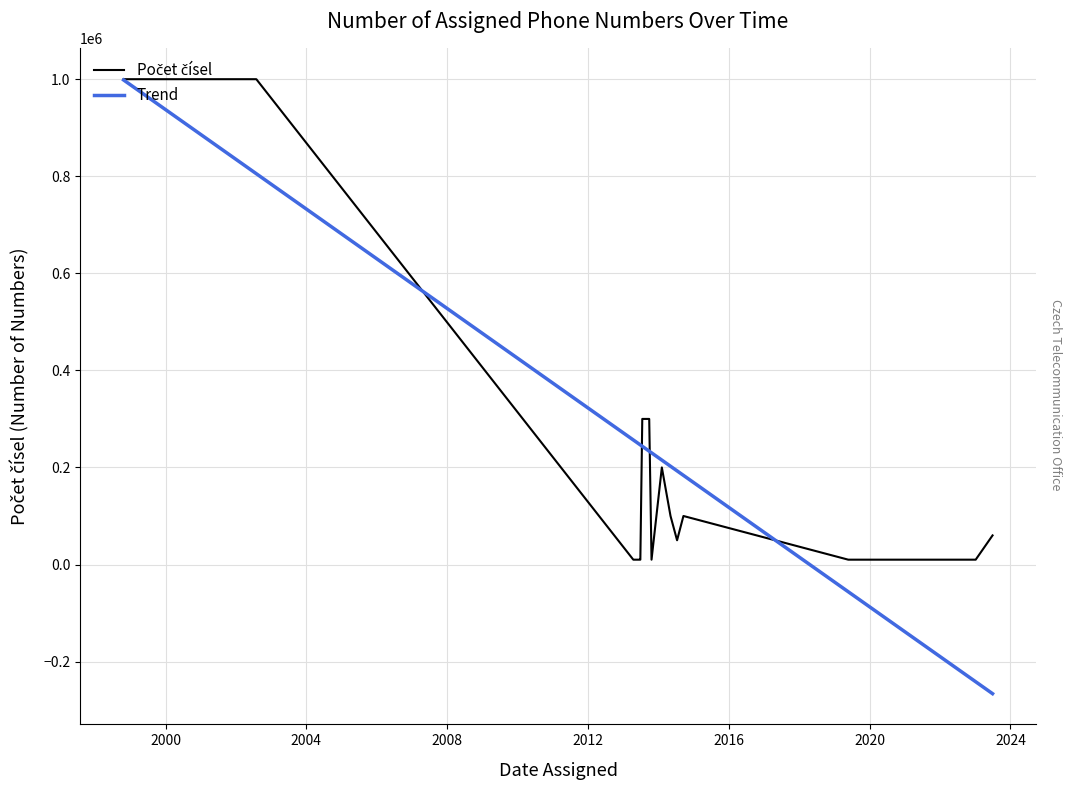

How many data points are less than 100000?

10